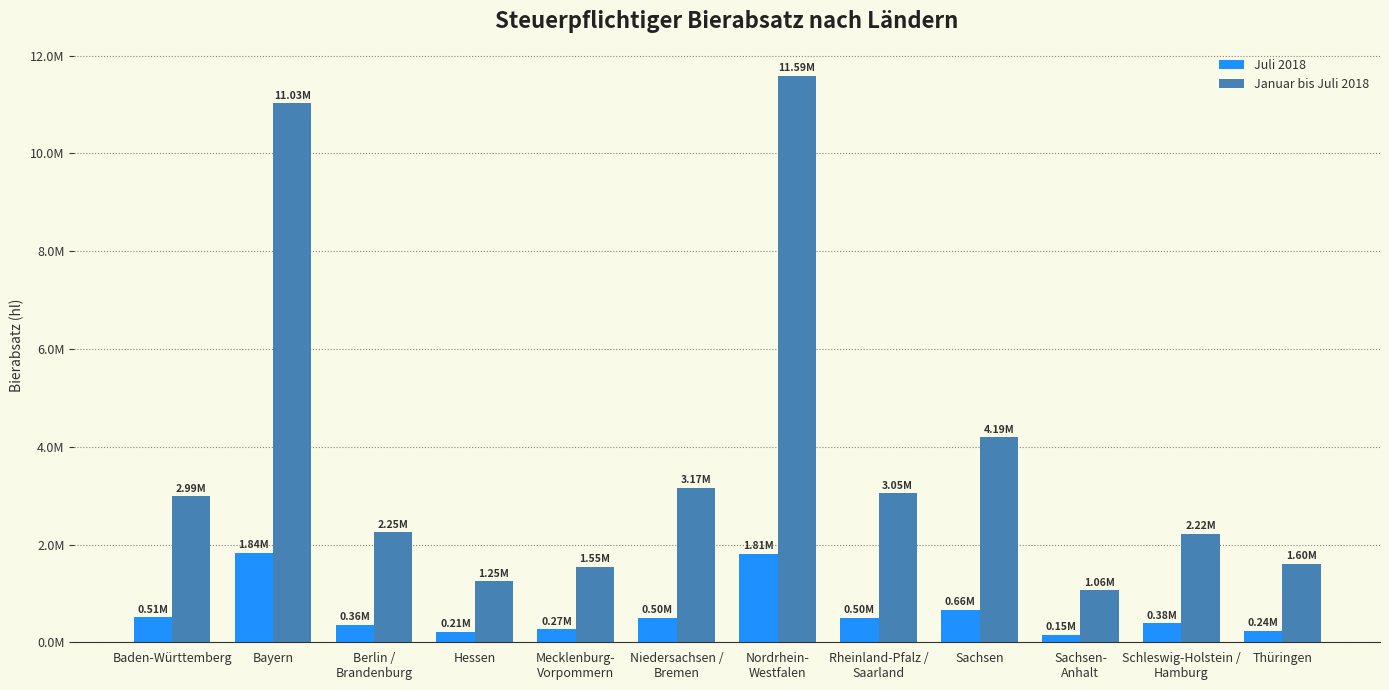

What is the smallest value displayed?

150968.4